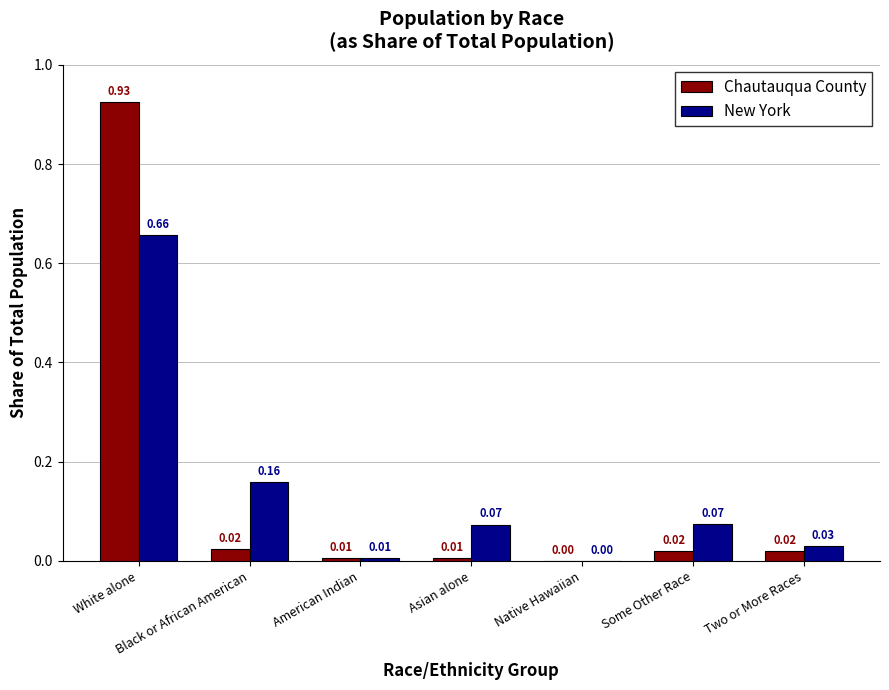

How many groups of bars are there?

7